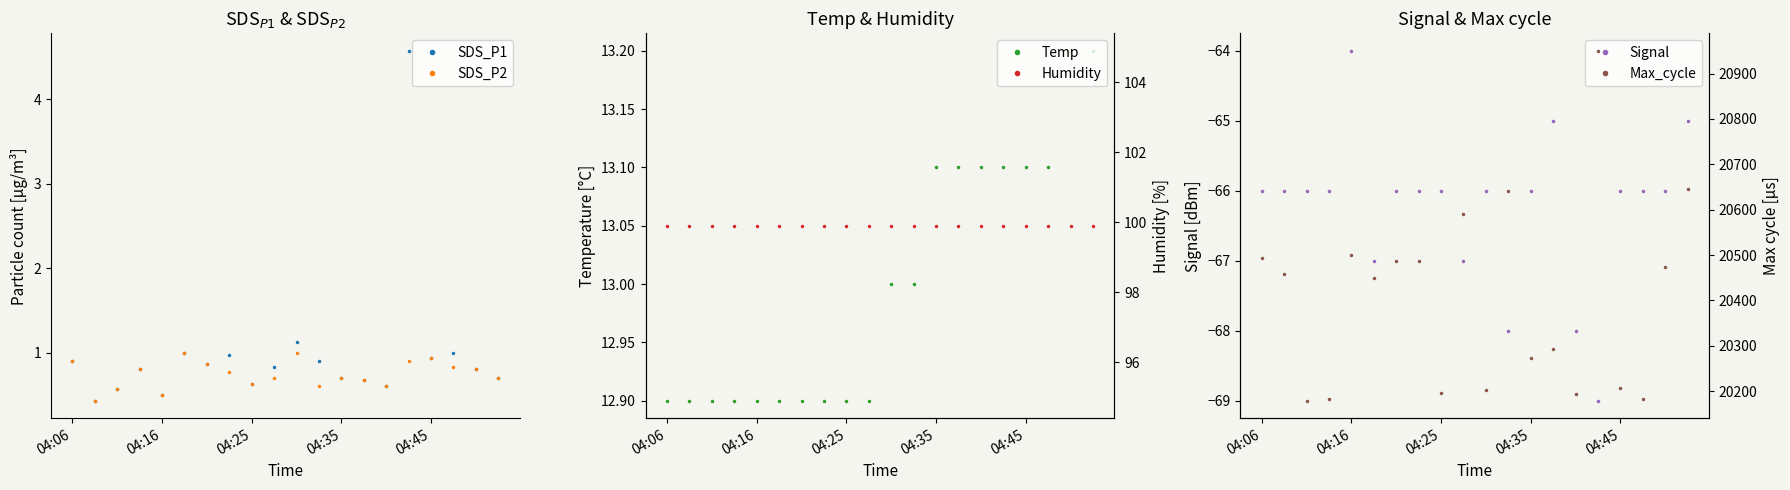

The value of SDS_P1 at 04:25 is 0.6. True or false?

True